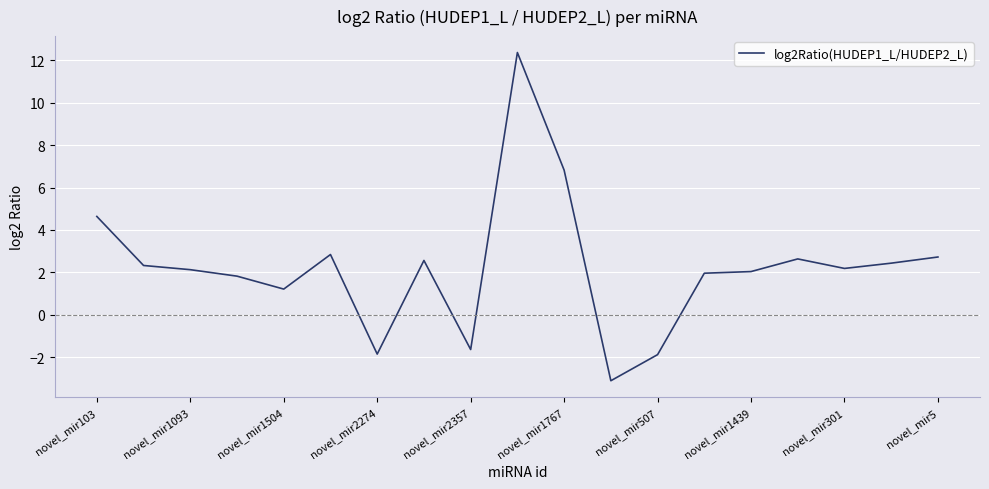

What is the difference between the maximum and minimum values?

15.5